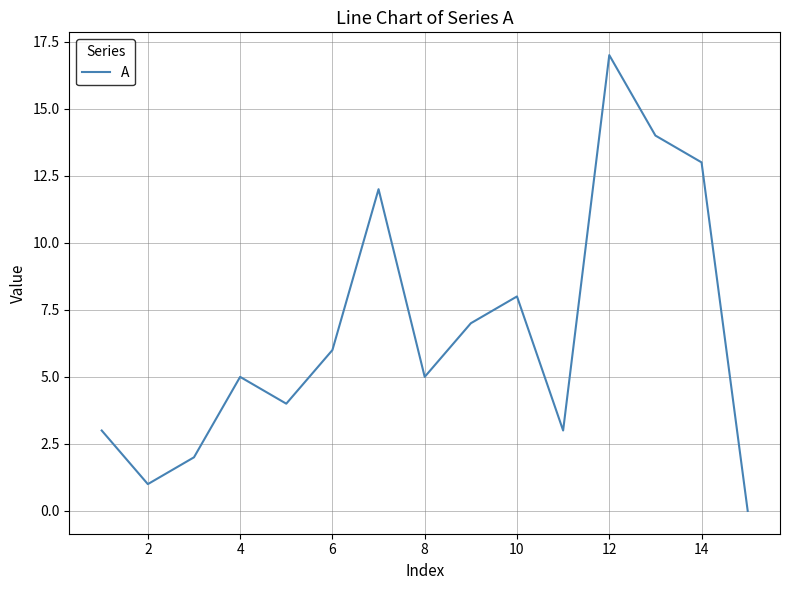

How many lines are shown in the chart?

1